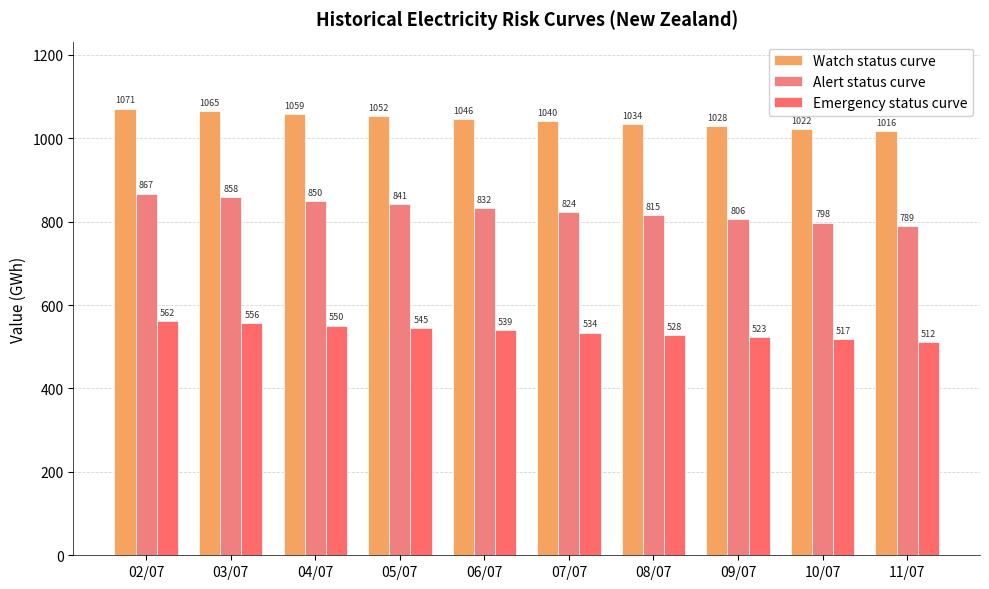

At 04/07, list the series in order from smallest to largest.

Emergency status curve, Alert status curve, Watch status curve